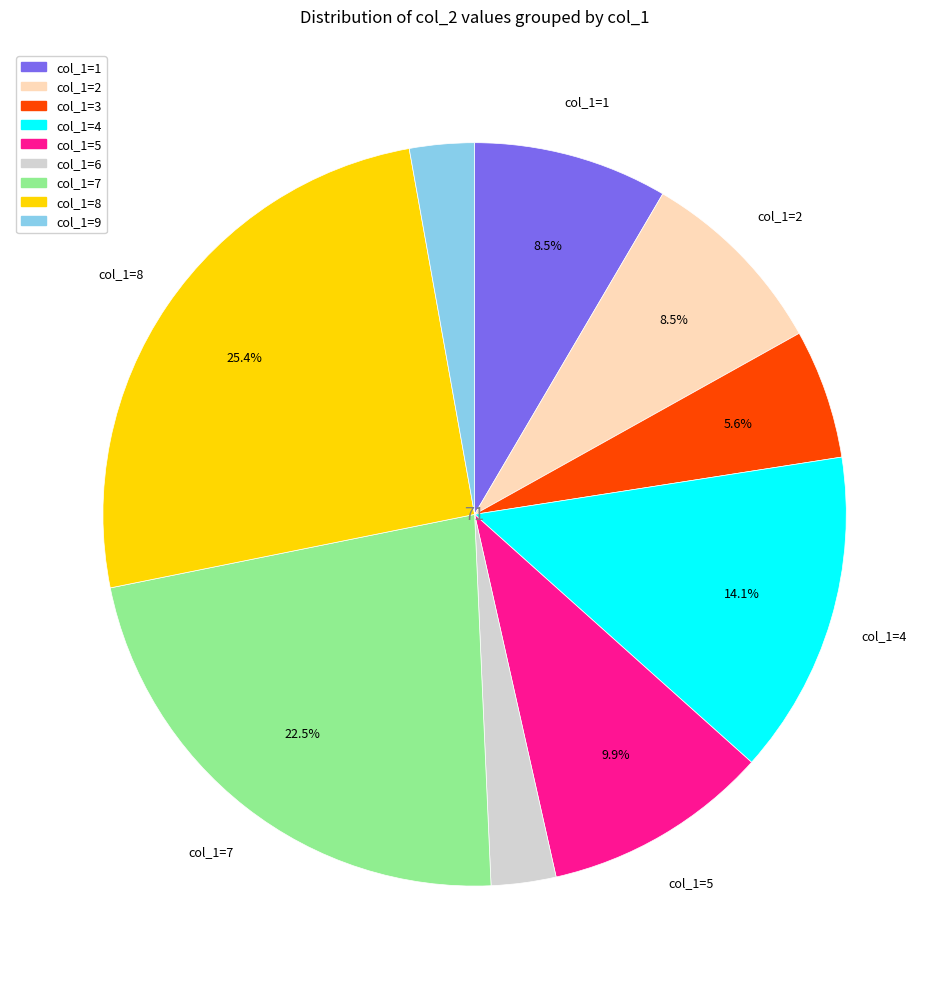

Is there a majority slice in this chart?

No